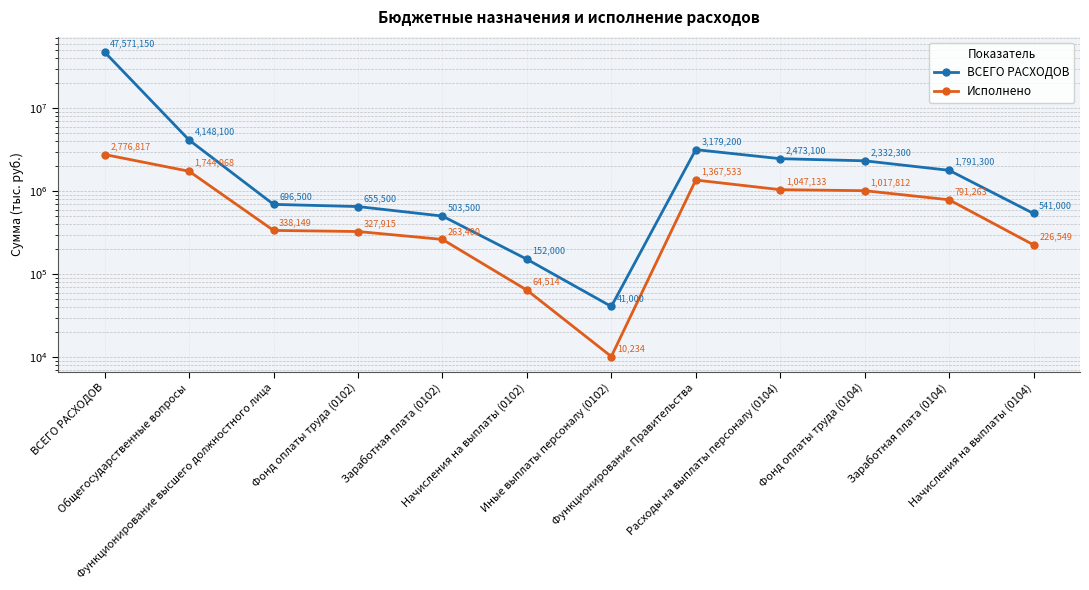

How many values in the ВСЕГО РАСХОДОВ series are below 1791300?

6